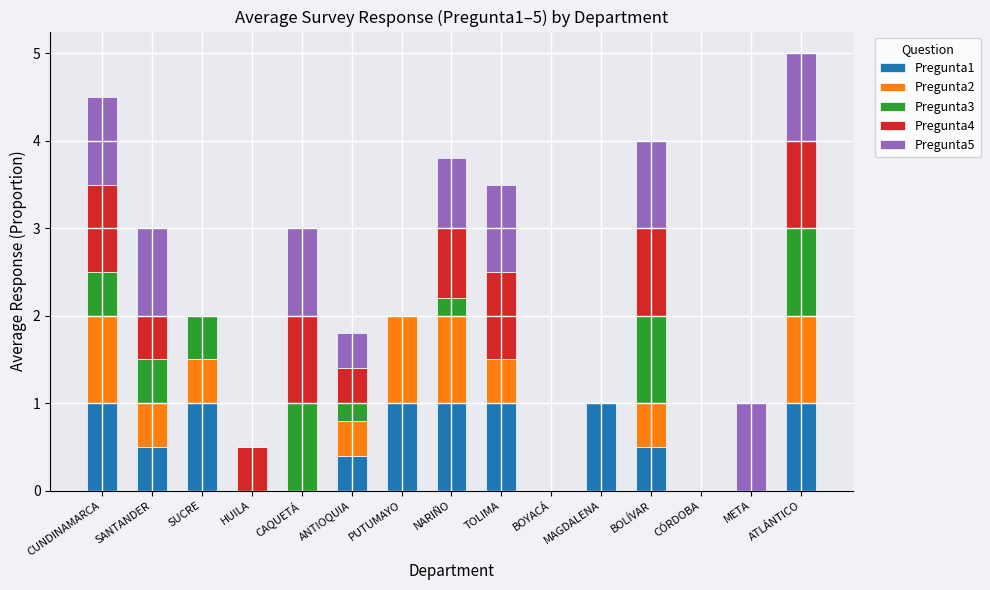

What is the total value across all series at PUTUMAYO?

2.0